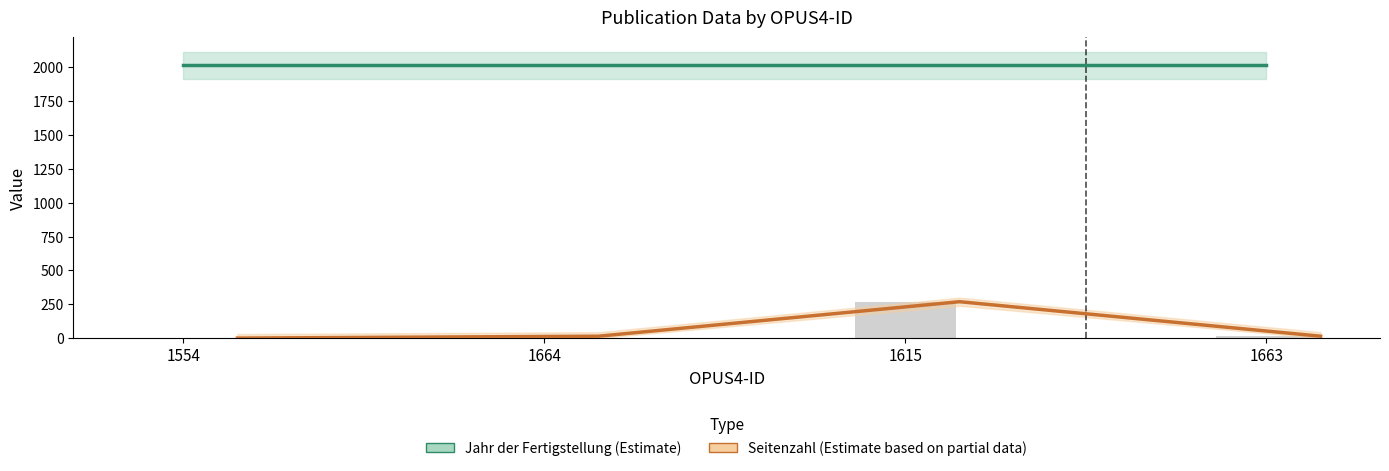

Reading left to right, list all the values displayed in this chart.

Jahr der Fertigstellung: 2016	2016	2016	2016
Seitenzahl: 0	14	269	14